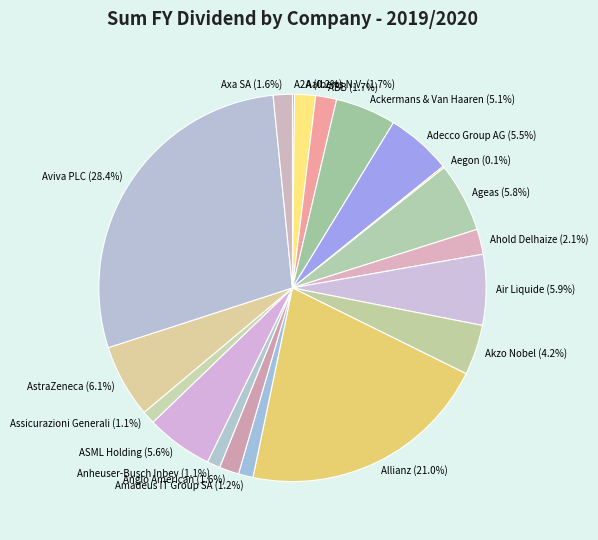

Combined, do Akzo Nobel and Anglo American account for over 50%?

No